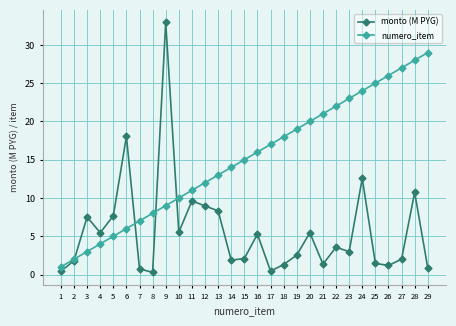

What is the sum of all numero_item values?

435.0